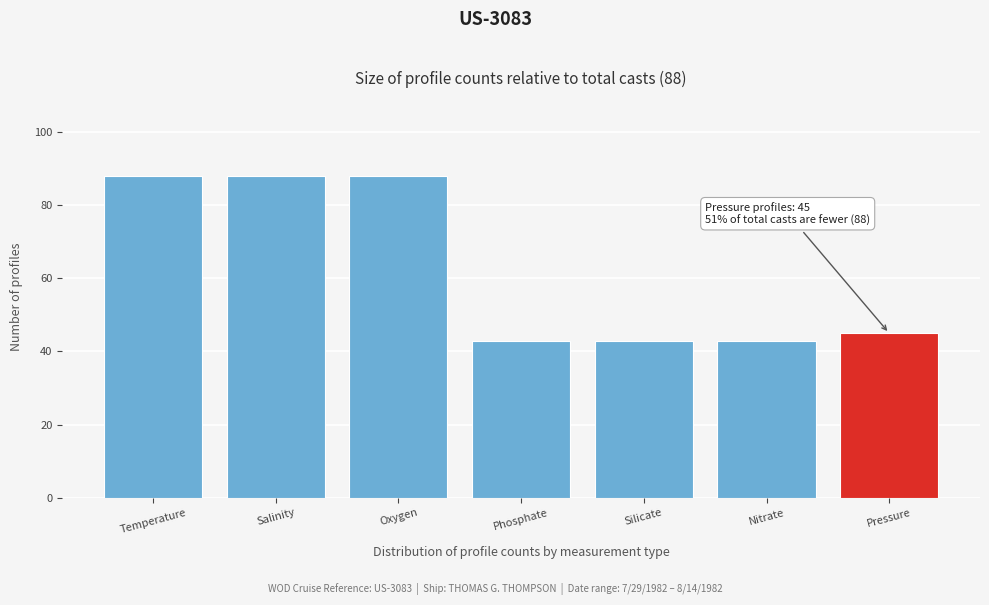

Reading left to right, extract all data points from this chart.

88	88	88	43	43	43	45